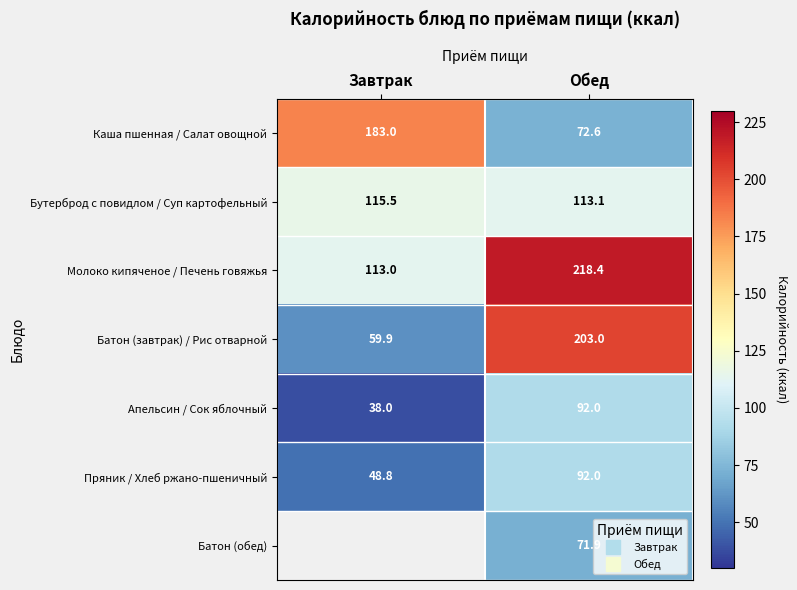

The value of Пряник / Хлеб ржано-пшеничный at Обед is 92.0. True or false?

True